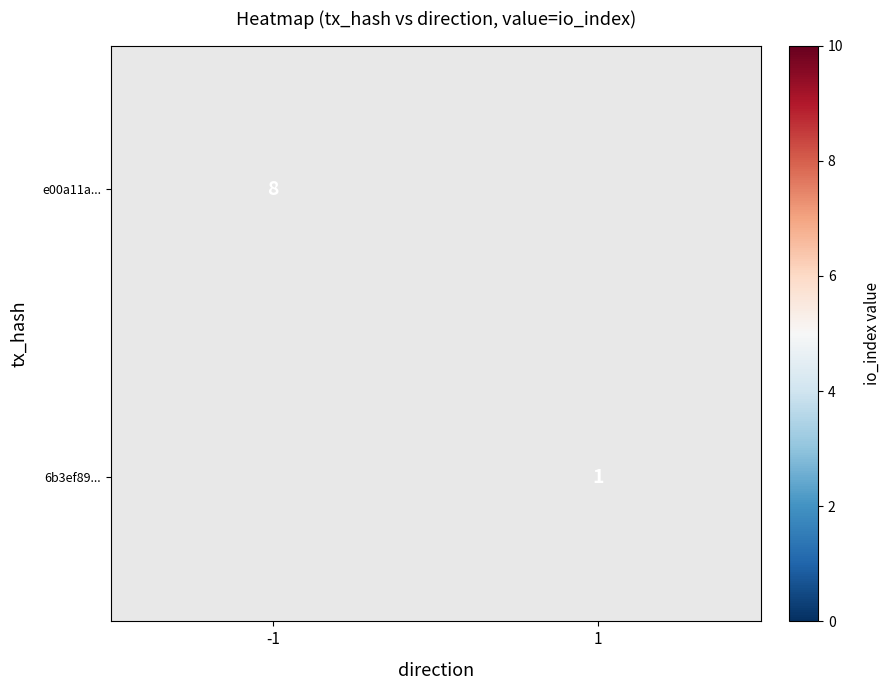

Is it true that 6b3ef89... equals 1 at 1?

True